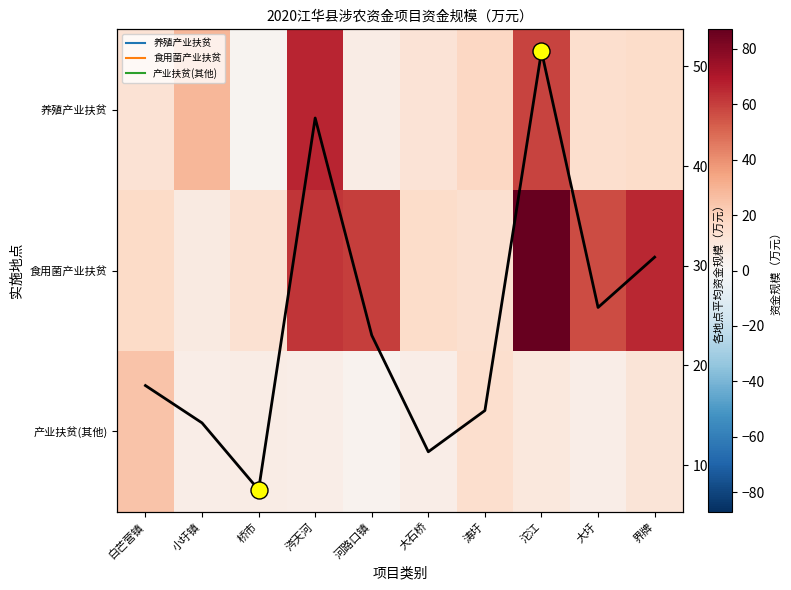

At how many categories does at least one series exceed 25?

6